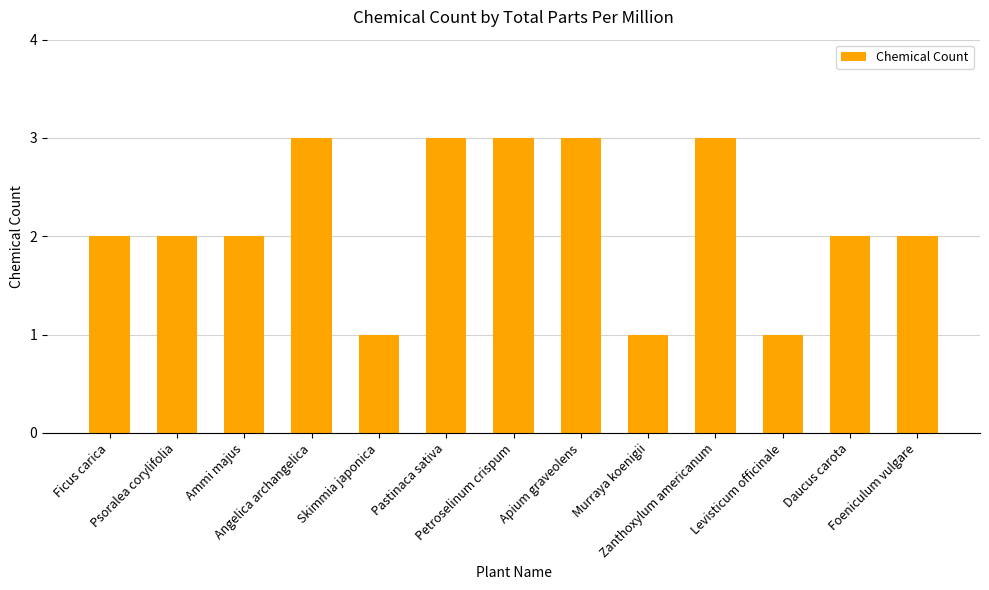

Reading left to right, transcribe all the data shown in this chart.

Ficus carica=2	Psoralea corylifolia=2	Ammi majus=2	Angelica archangelica=3	Skimmia japonica=1	Pastinaca sativa=3	Petroselinum crispum=3	Apium graveolens=3	Murraya koenigii=1	Zanthoxylum americanum=3	Levisticum officinale=1	Daucus carota=2	Foeniculum vulgare=2